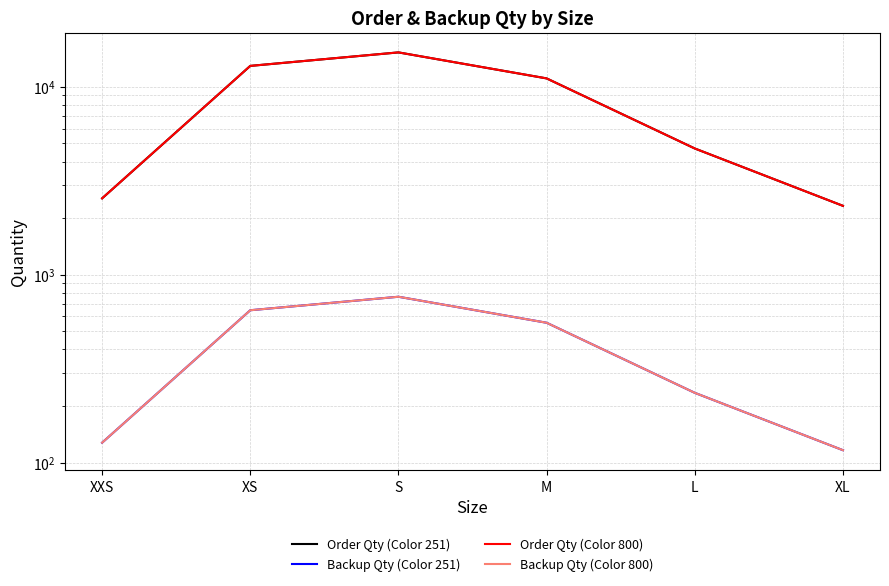

What is the maximum value shown in the chart?

15262.0